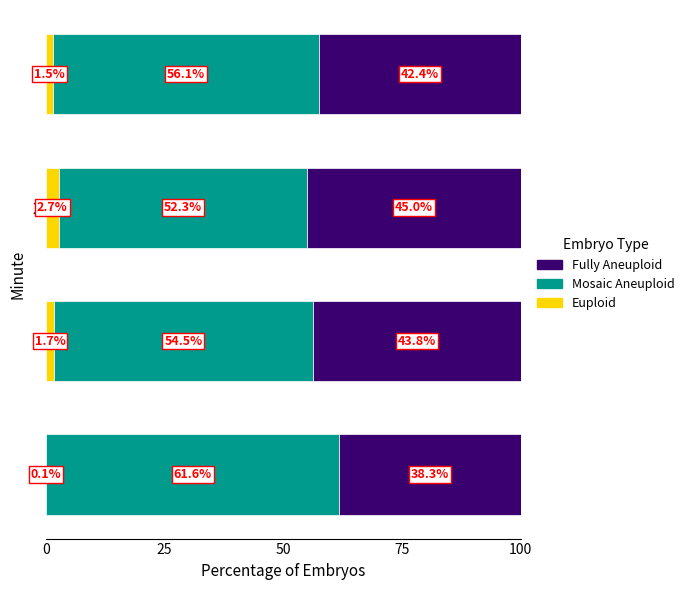

The Euploid series shows 2.7 at 2. True or false?

True